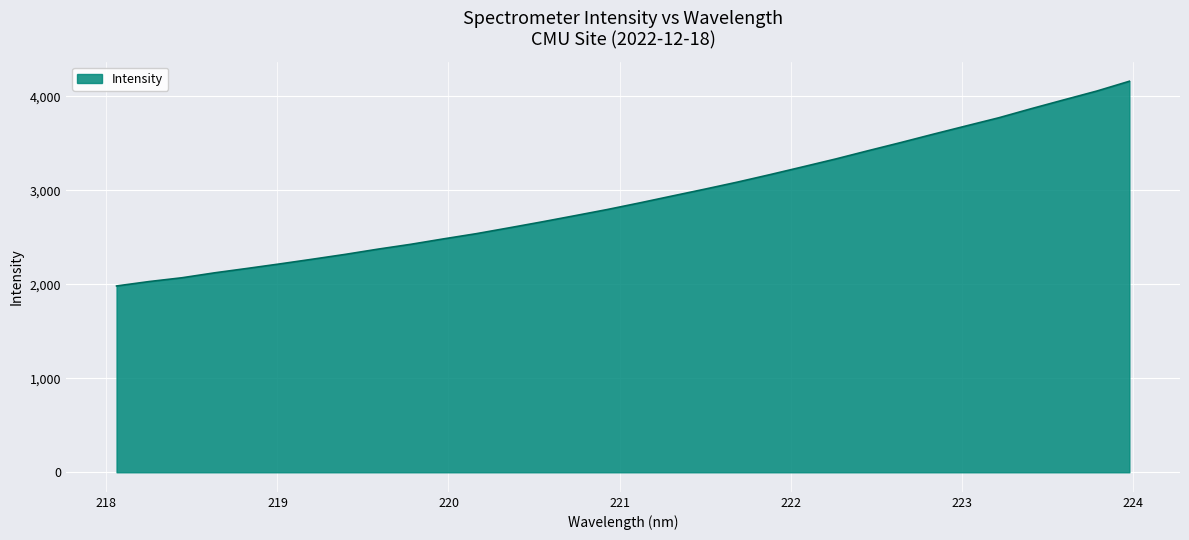

What is the difference between the maximum and minimum values?

2178.4